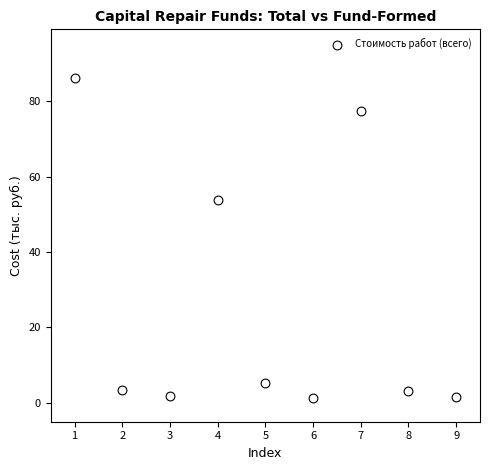

What Y value in the scatter plot is closest to 43?

53.9